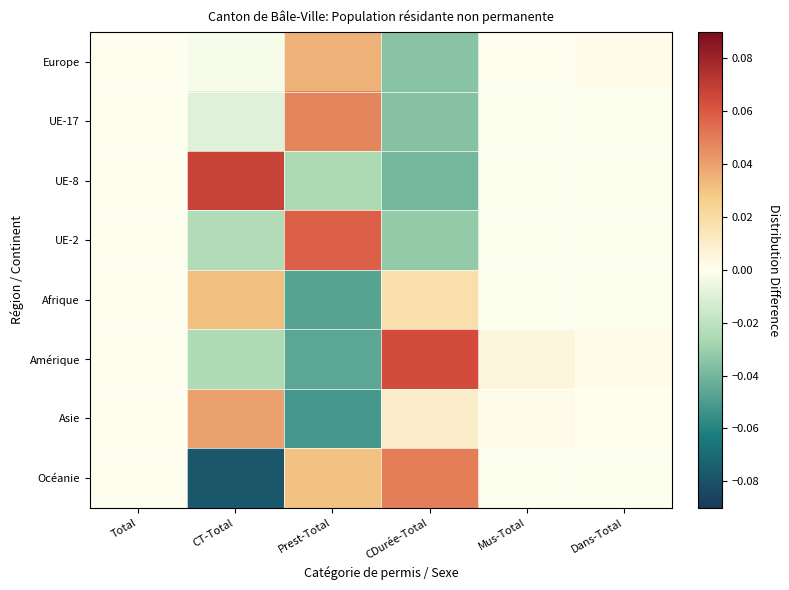

How many distinct data groups are displayed?

8